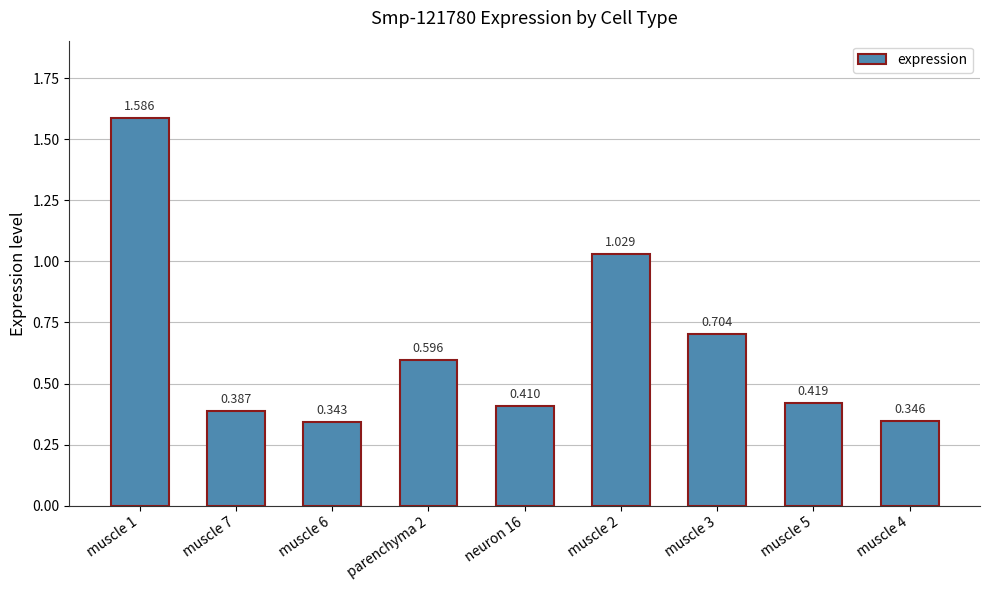

What position from the right is muscle 7?

8